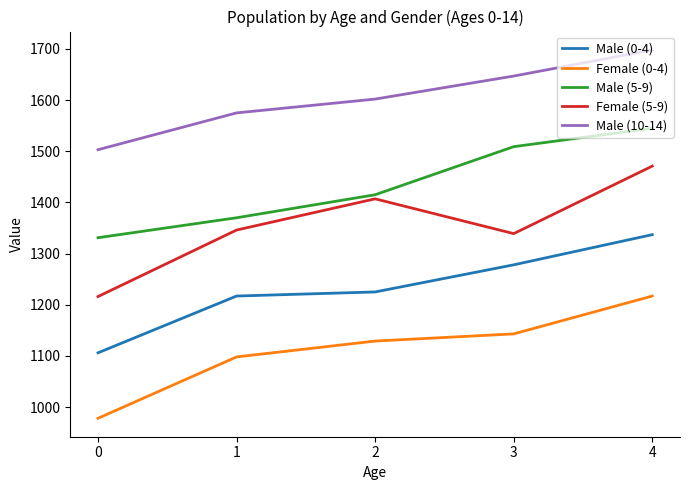

What is the approximate value of Male (0-4) at 4, to the nearest 10?

1340